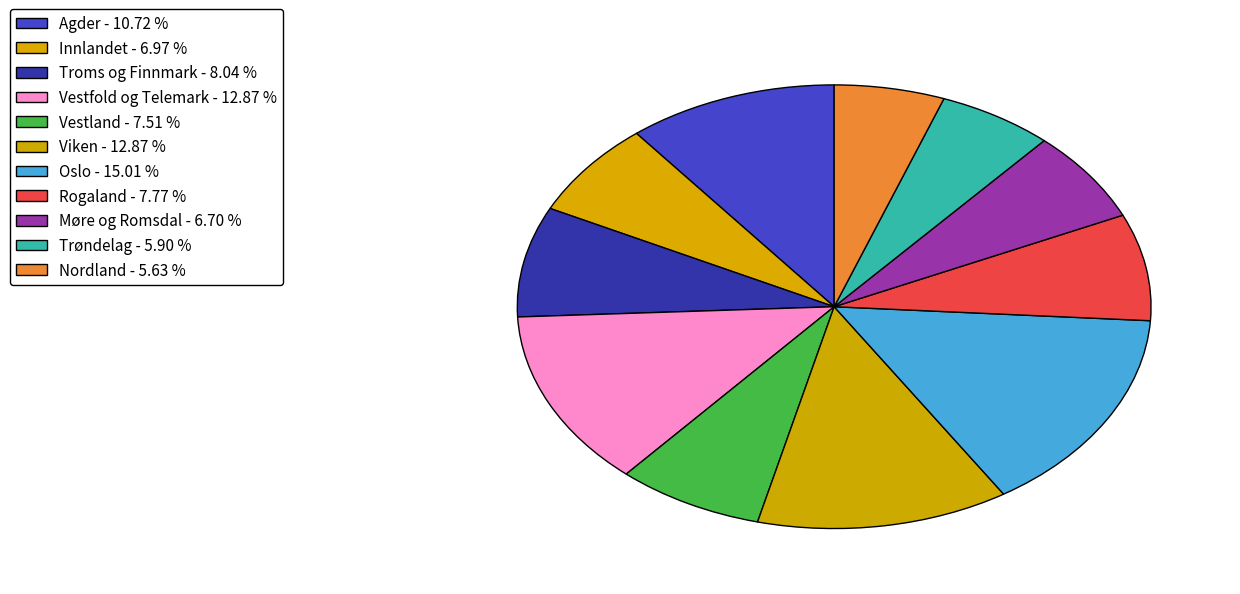

Which category has the biggest portion of the pie?

Oslo